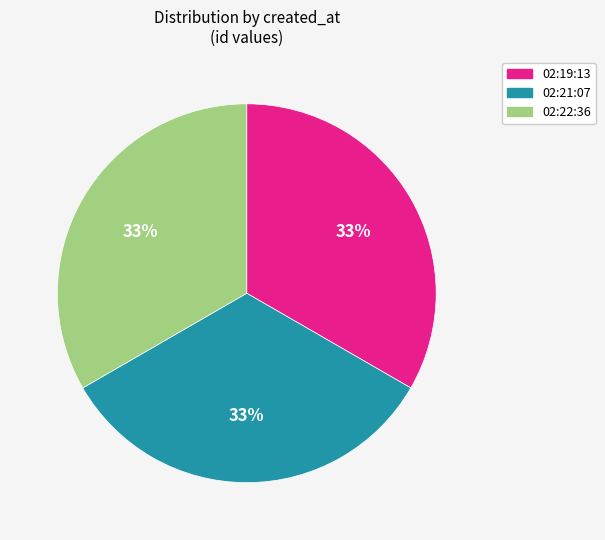

Combined, do 02:22:36 and 02:19:13 account for over 50%?

Yes